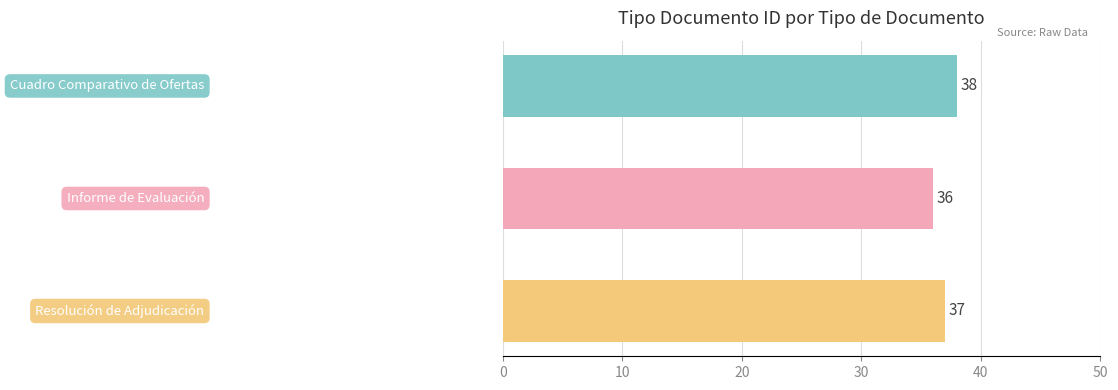

Does the chart contain any negative values?

No